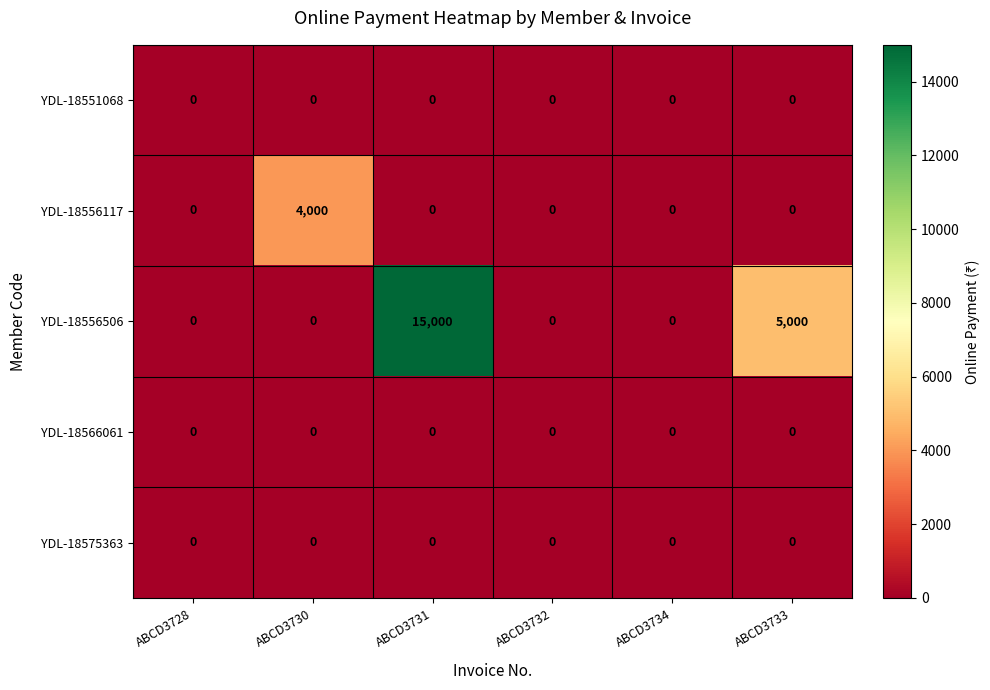

Is it true that YDL-18566061 equals 0 at ABCD3733?

True